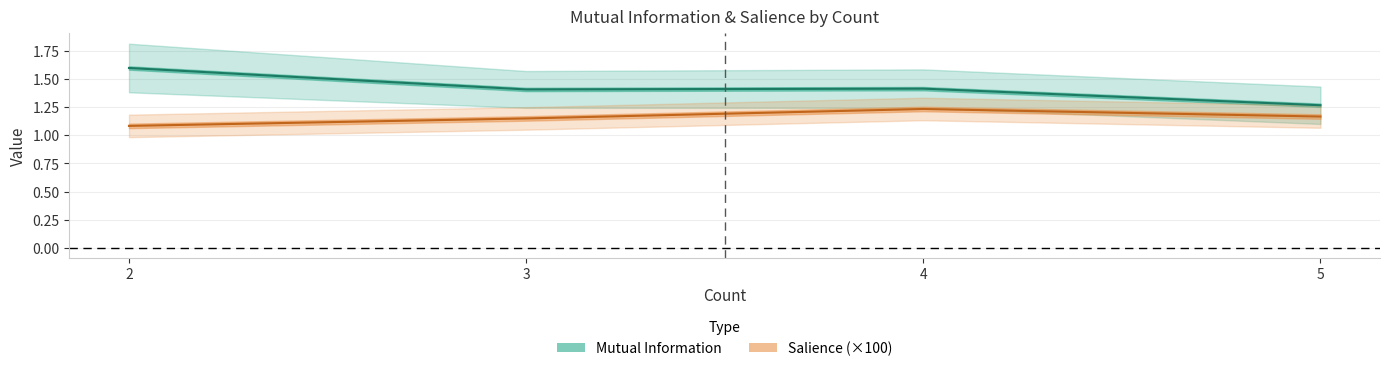

What is the sum of all Salience (×100) values?

4.6